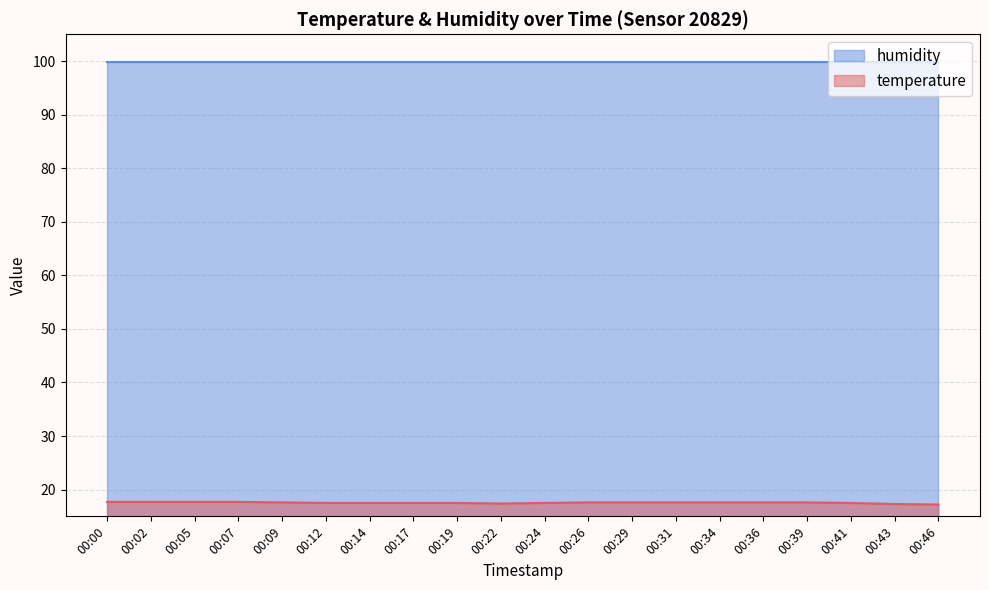

What is the value of the 4th point from the left?

17.7